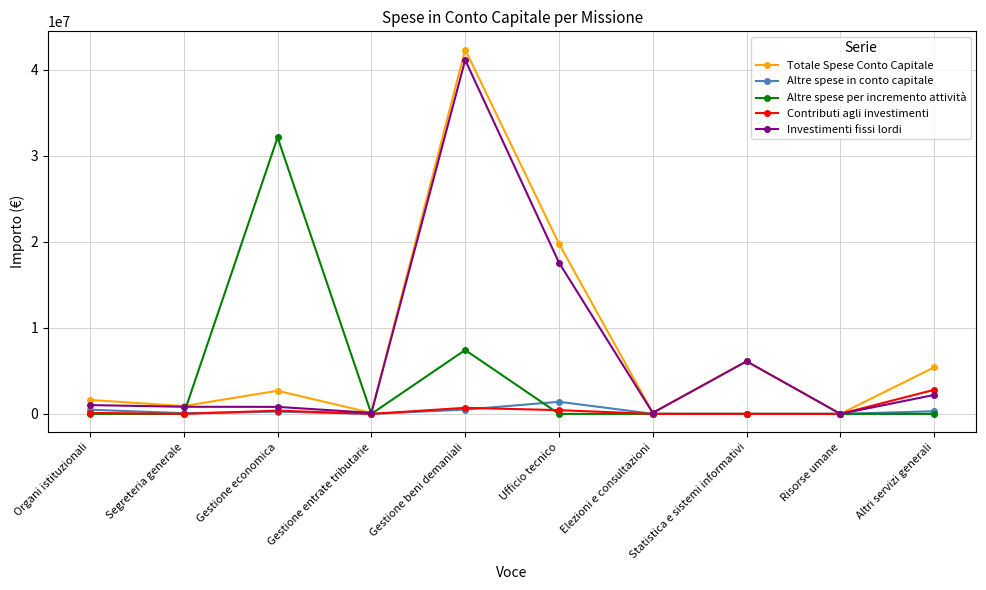

What is the difference between the maximum and minimum values in the Altre spese per incremento attività series?

32126314.6